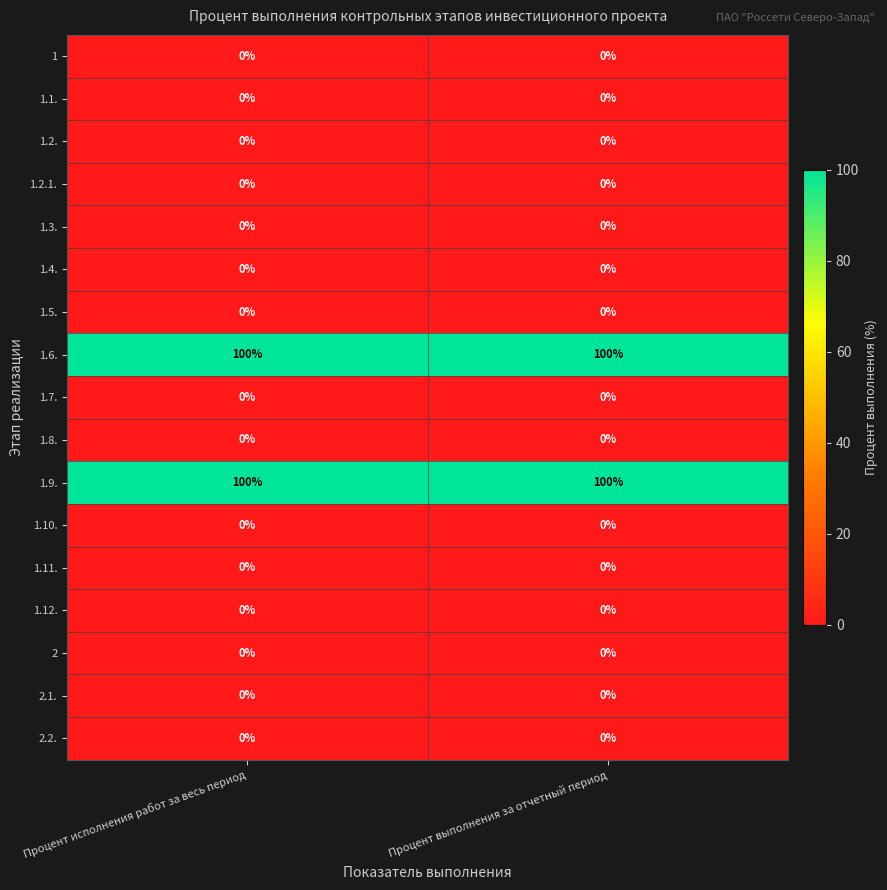

What is the difference between the highest and lowest values at Процент выполнения за отчетный период?

100